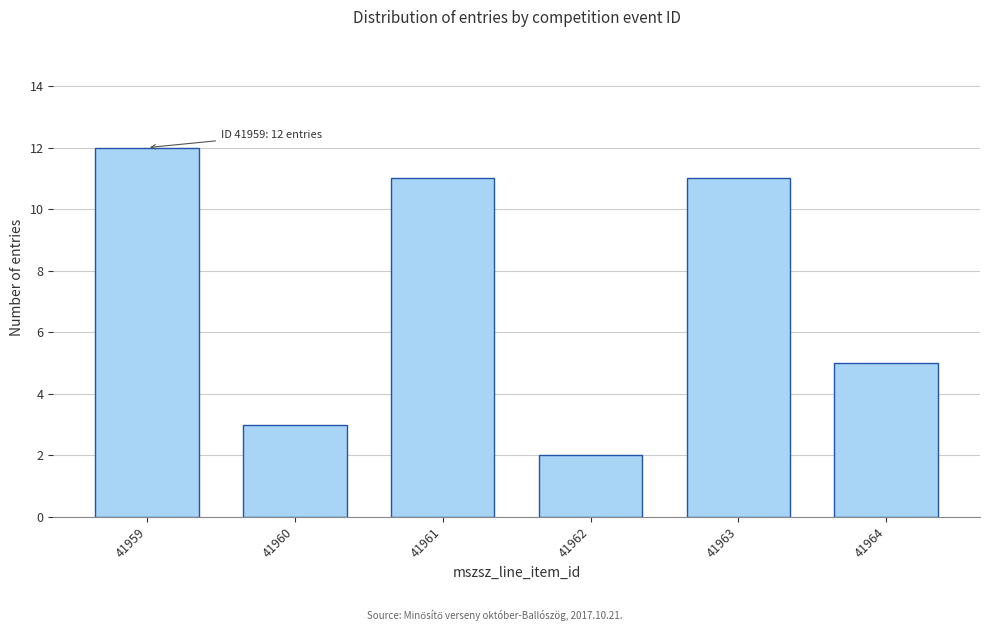

Reading right to left, extract all data points from this chart.

5	11	2	11	3	12